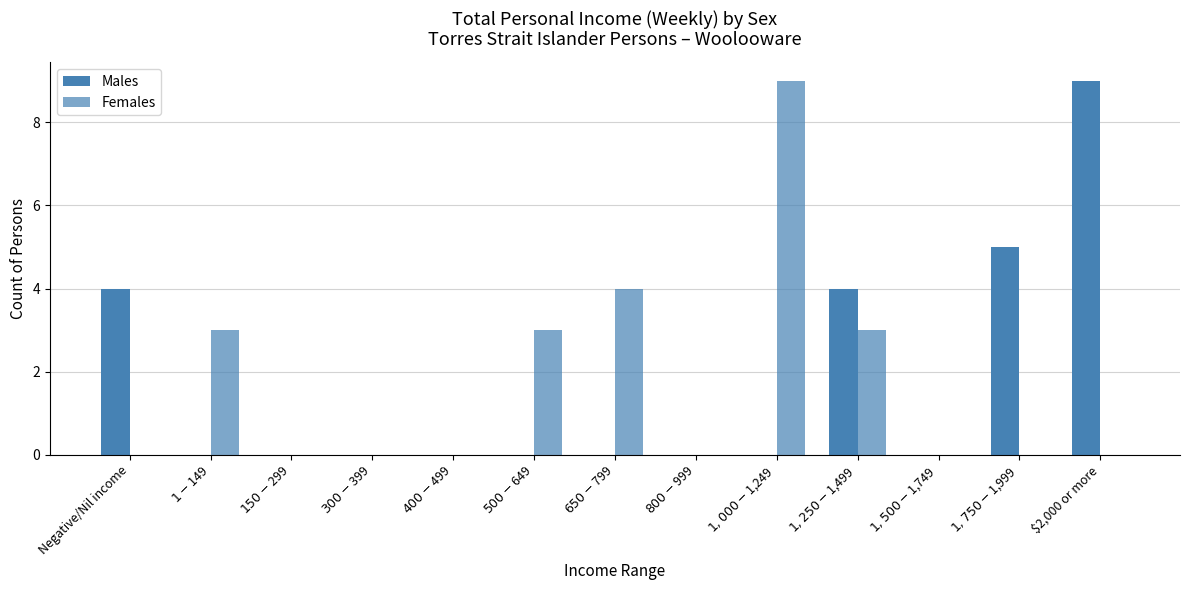

Rank the categories by Females value from highest to lowest.

$1,000-$1,249, $650-$799, $1-$149, $500-$649, $1,250-$1,499, Negative/Nil income, $150-$299, $300-$399, $400-$499, $800-$999, $1,500-$1,749, $1,750-$1,999, $2,000 or more